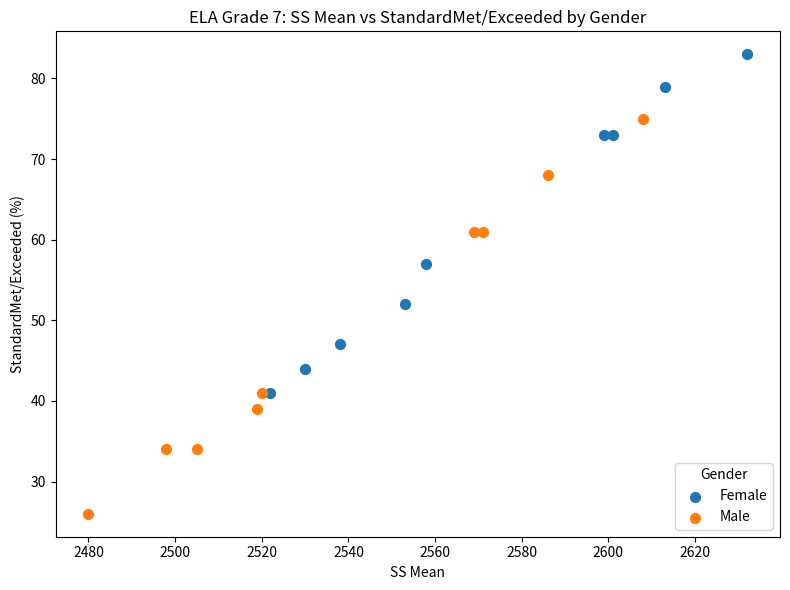

Which series reaches the minimum Y coordinate?

Male